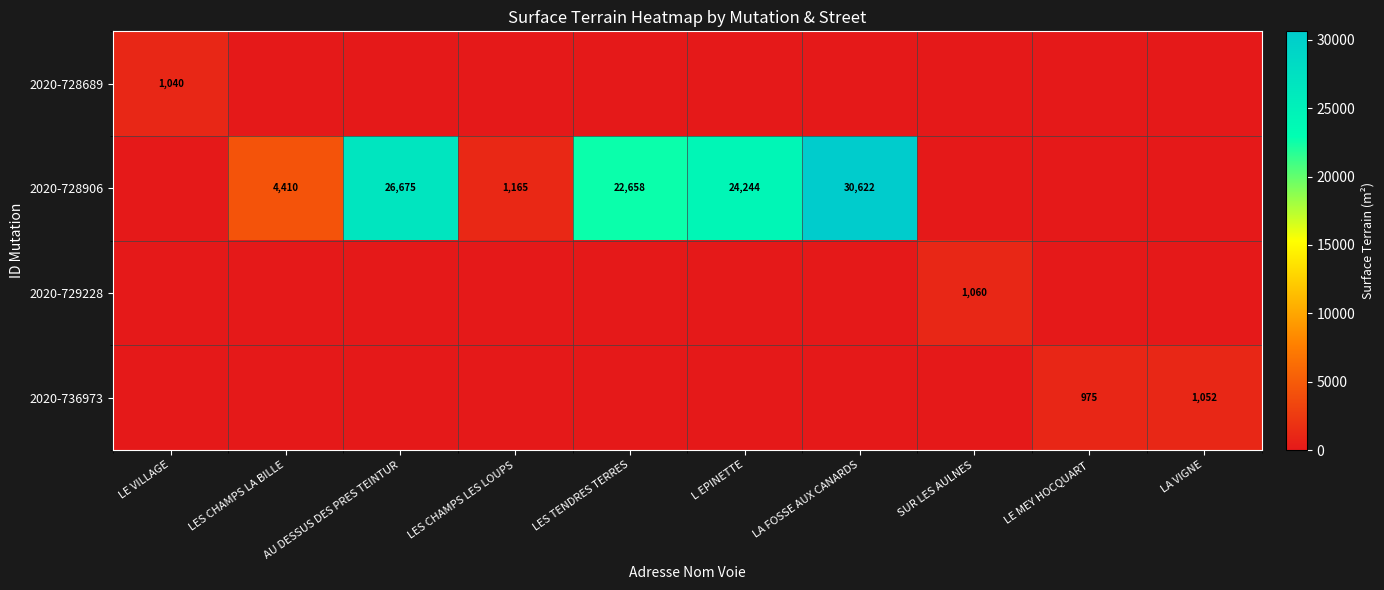

Is it true that 2020-736973 equals 1052 at LA VIGNE?

True